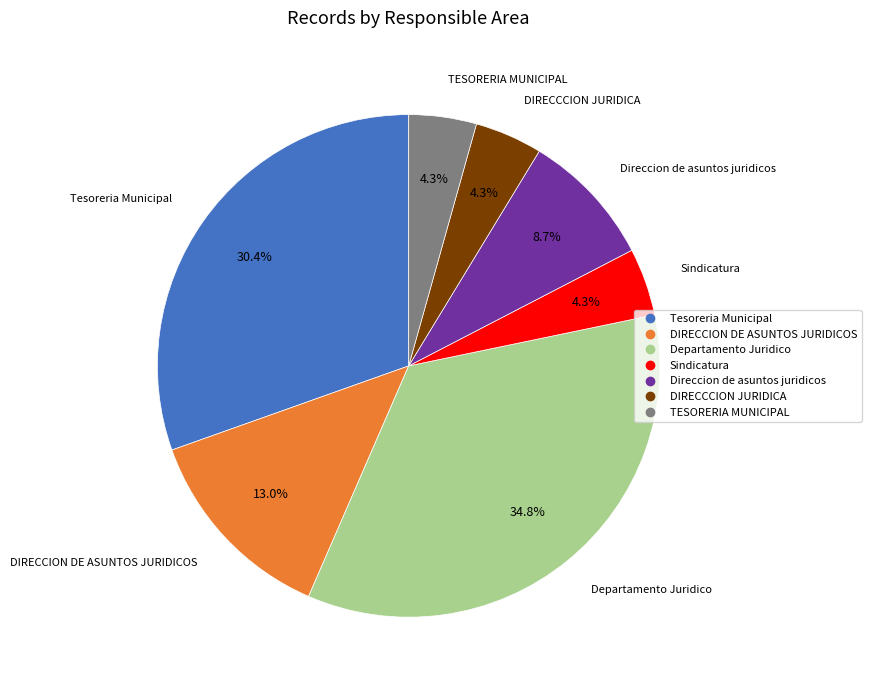

To the nearest percent, what is the average slice percentage?

14%